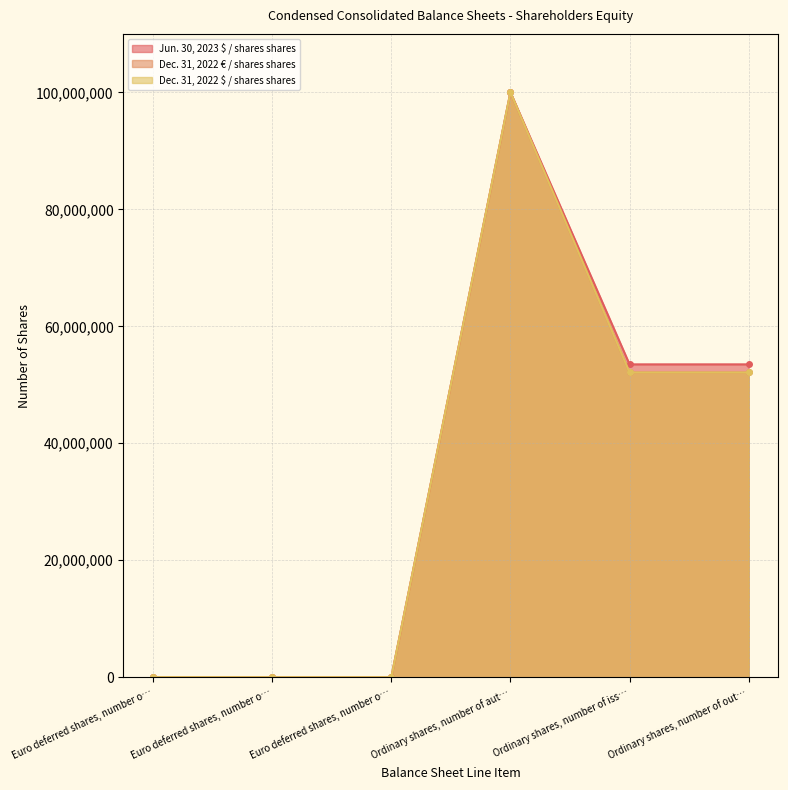

List the series in order of their peak value, highest first.

Jun. 30, 2023 $ / shares shares, Dec. 31, 2022 € / shares shares, Dec. 31, 2022 $ / shares shares